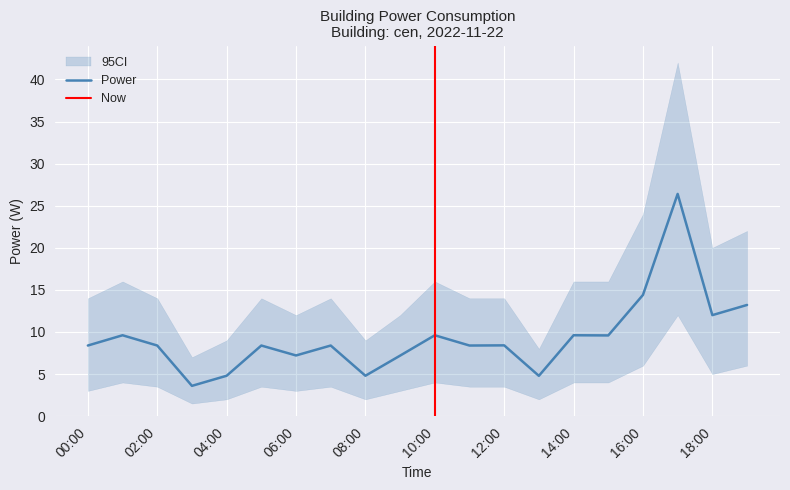

Rank the categories by value from highest to lowest.

17:00, 16:00, 19:00, 18:00, 01:00, 10:00, 14:00, 15:00, 12:00, 00:00, 02:00, 05:00, 07:00, 11:00, 06:00, 09:00, 04:00, 08:00, 13:00, 03:00